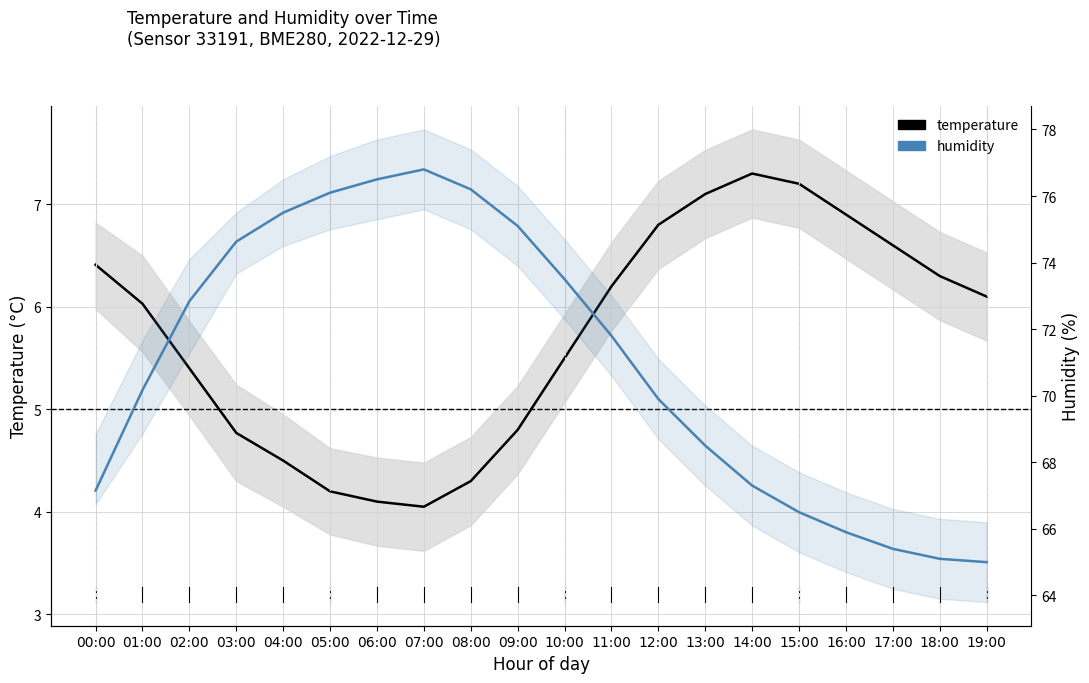

Which category has the highest value across all series?

07:00